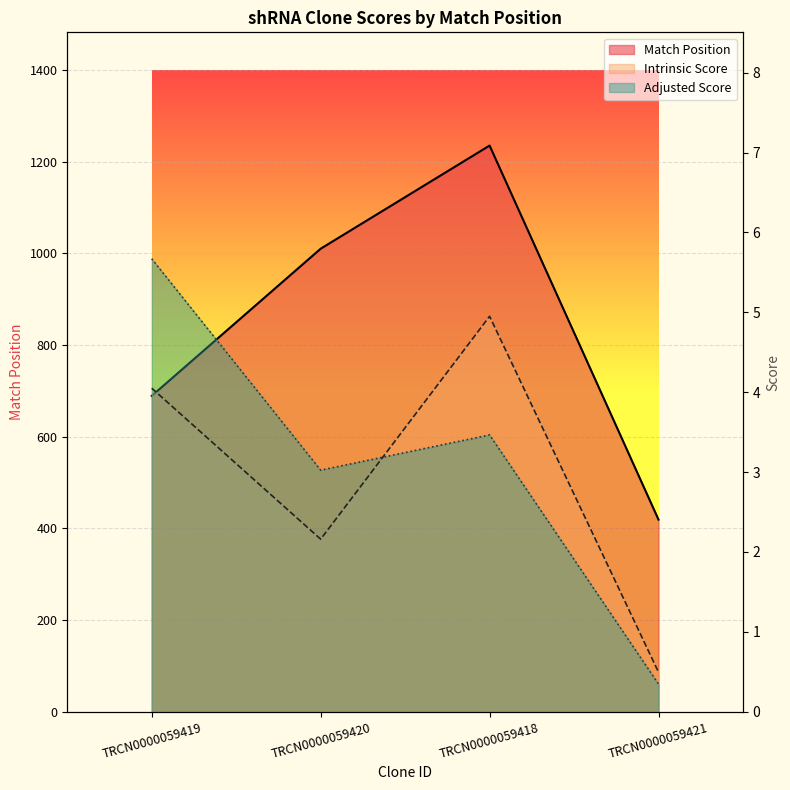

Reading right to left, what are all the values shown in this chart?

Match Position: 419.0	1235.0	1010.0	689.0
Intrinsic Score: 0.5	5.0	2.2	4.0
Adjusted Score: 0.3	3.5	3.0	5.7